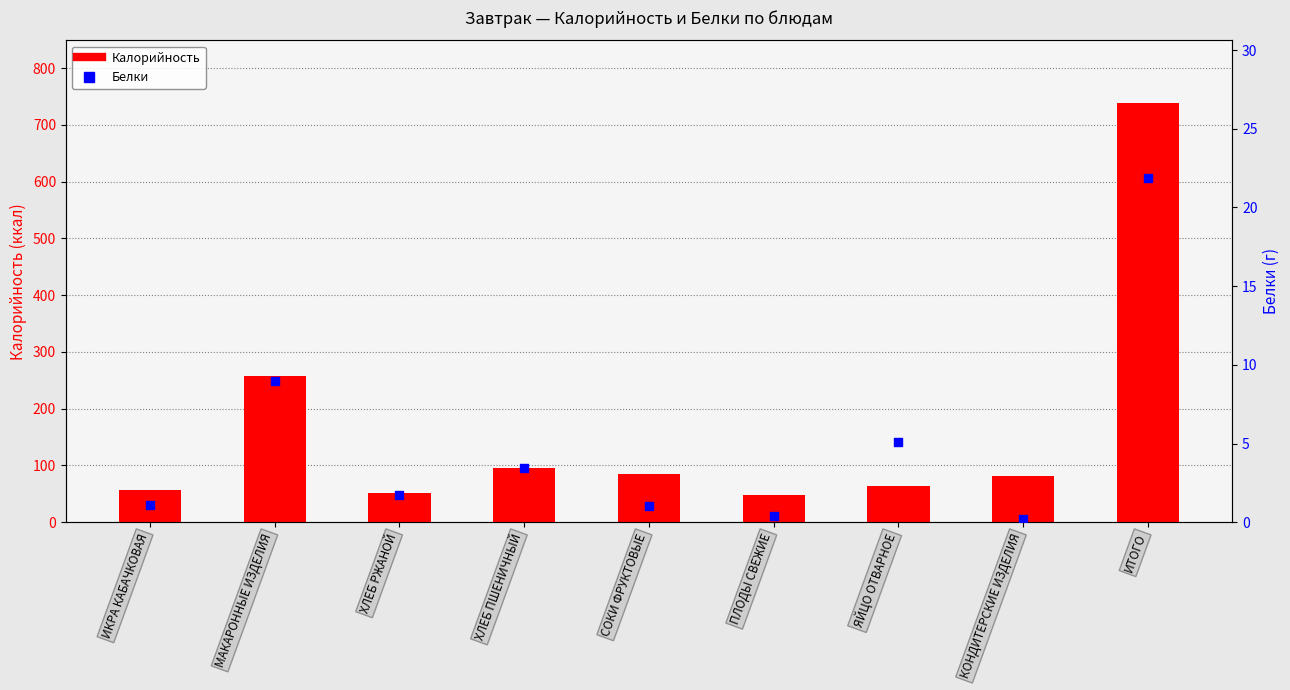

Which series has the largest total across all categories?

Калорийность